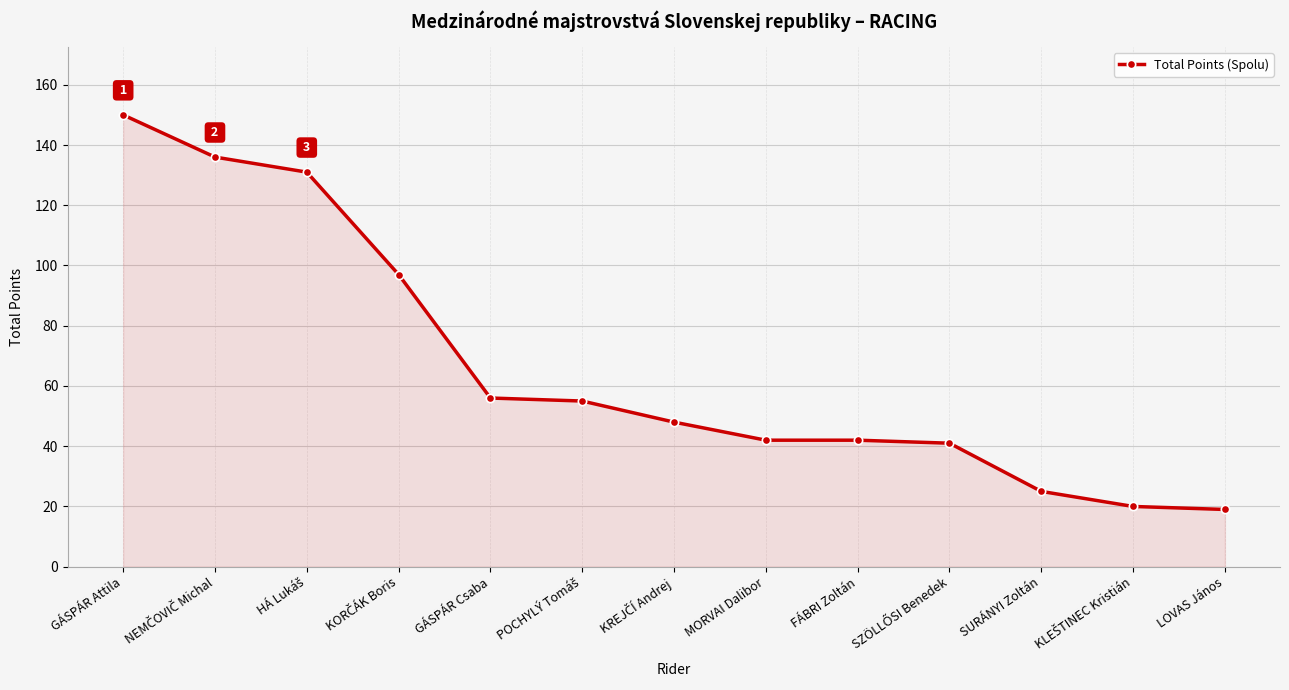

What is the value of the 10th point from the left?

41